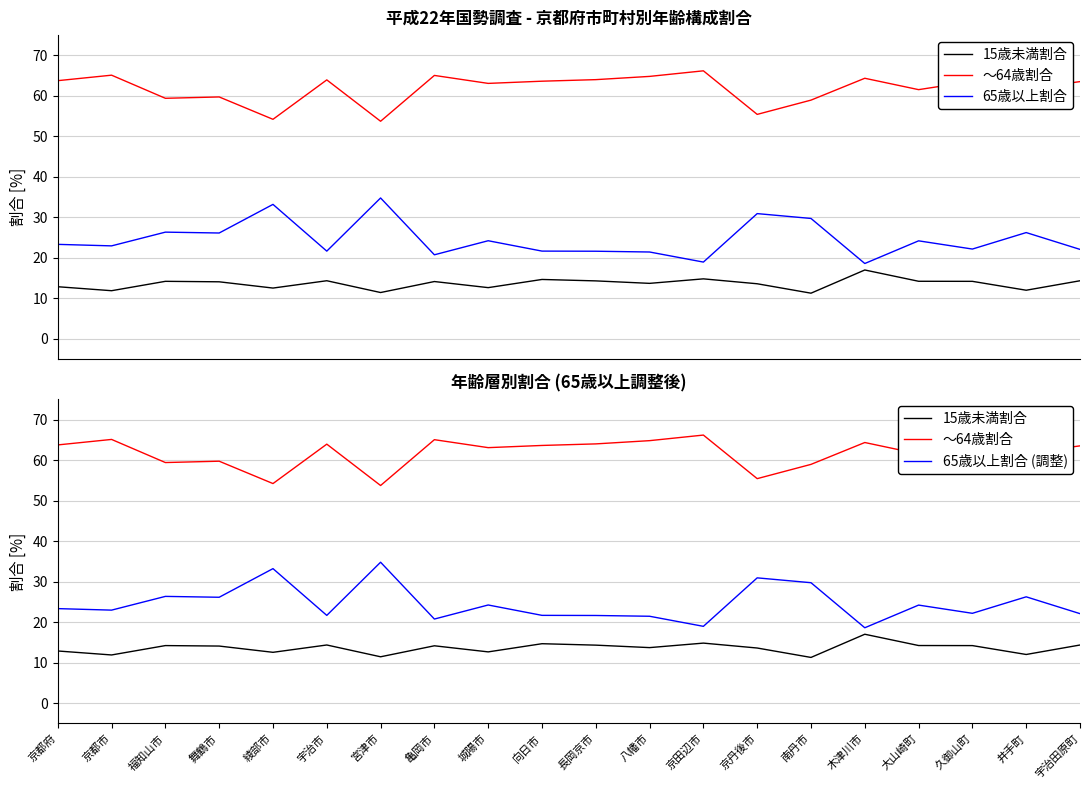

What position from the right is 木津川市?

5